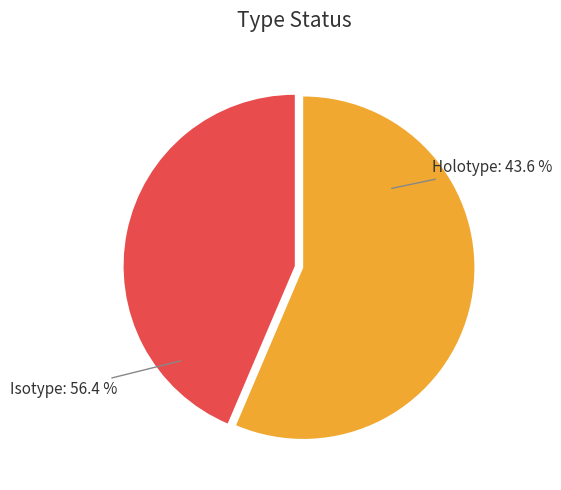

Which has a higher value, Holotype or Isotype?

Isotype